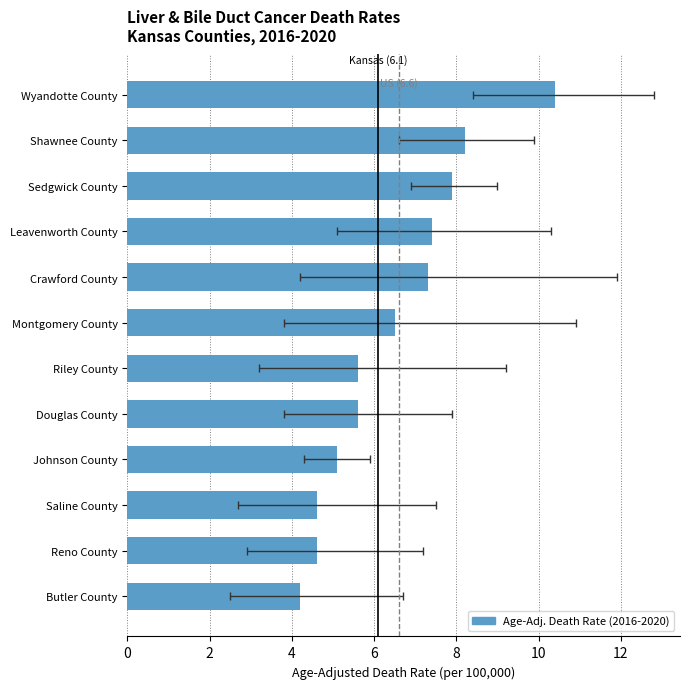

What is the difference between the values at Leavenworth County and Shawnee County?

0.8